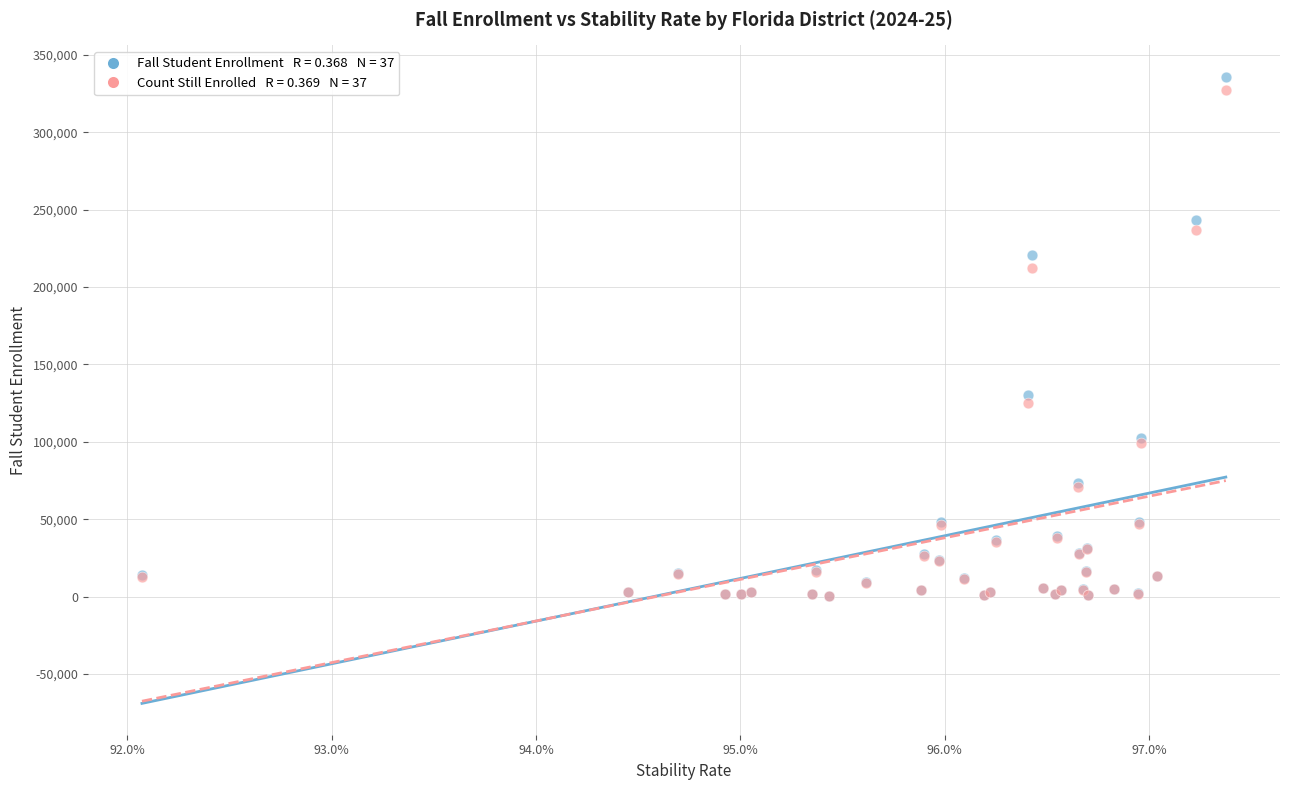

Across all series, what Y value is closest to 168254?

130054